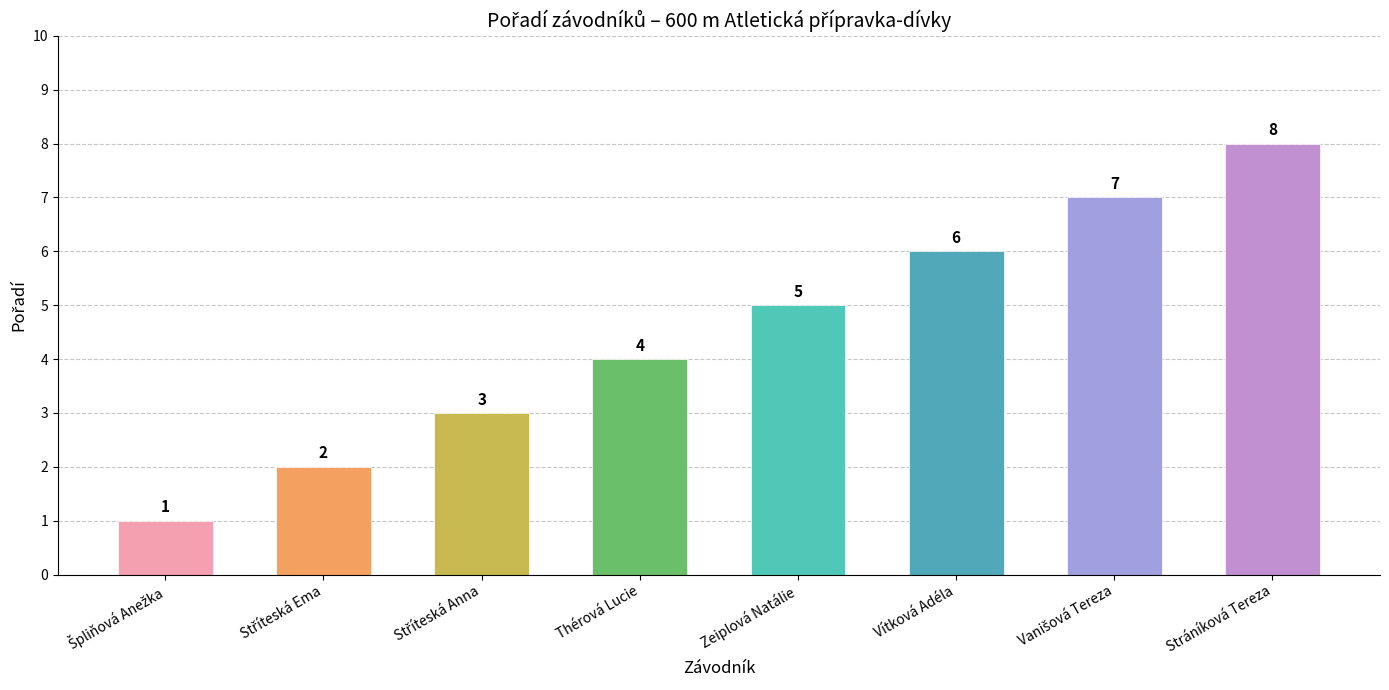

Which has a higher value, Stráníková Tereza or Zeiplová Natálie?

Stráníková Tereza